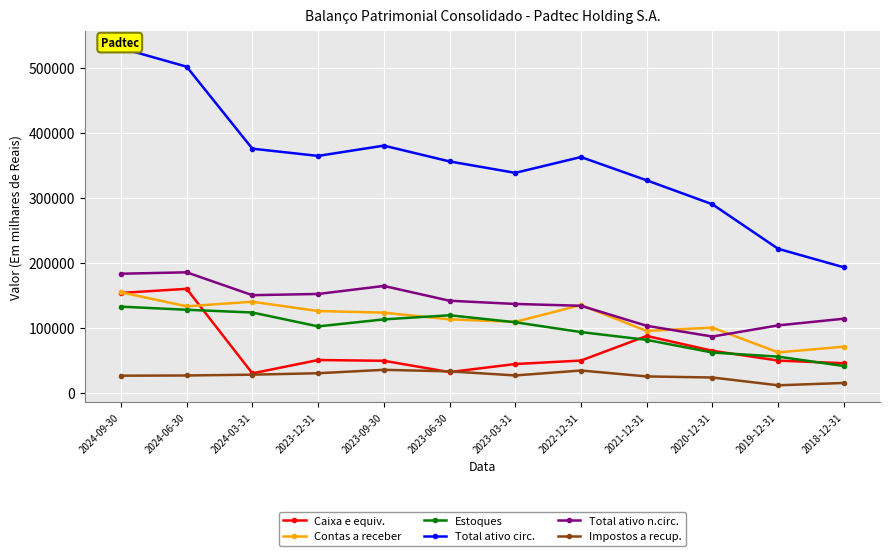

Does the chart display data point markers on the line(s)?

Yes